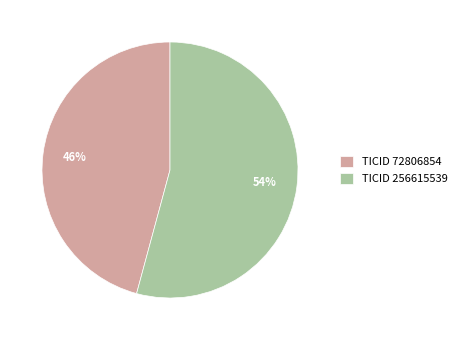

What is the ratio of the value at TICID 256615539 to the value at TICID 72806854?

1.2